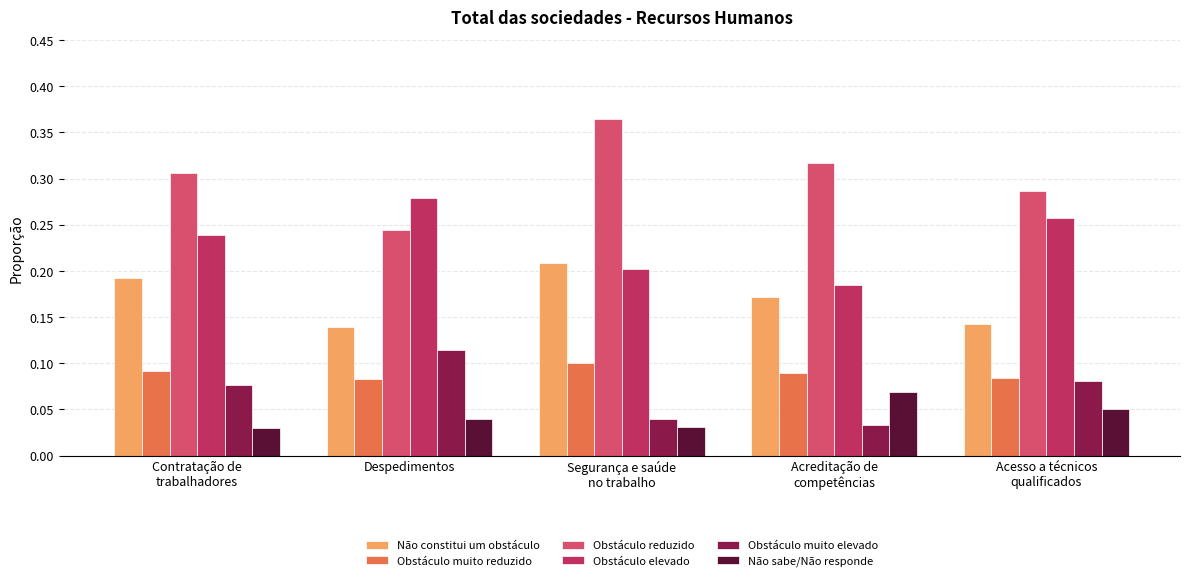

What is the label of the 2nd bar from the right?

Acreditação de
competências